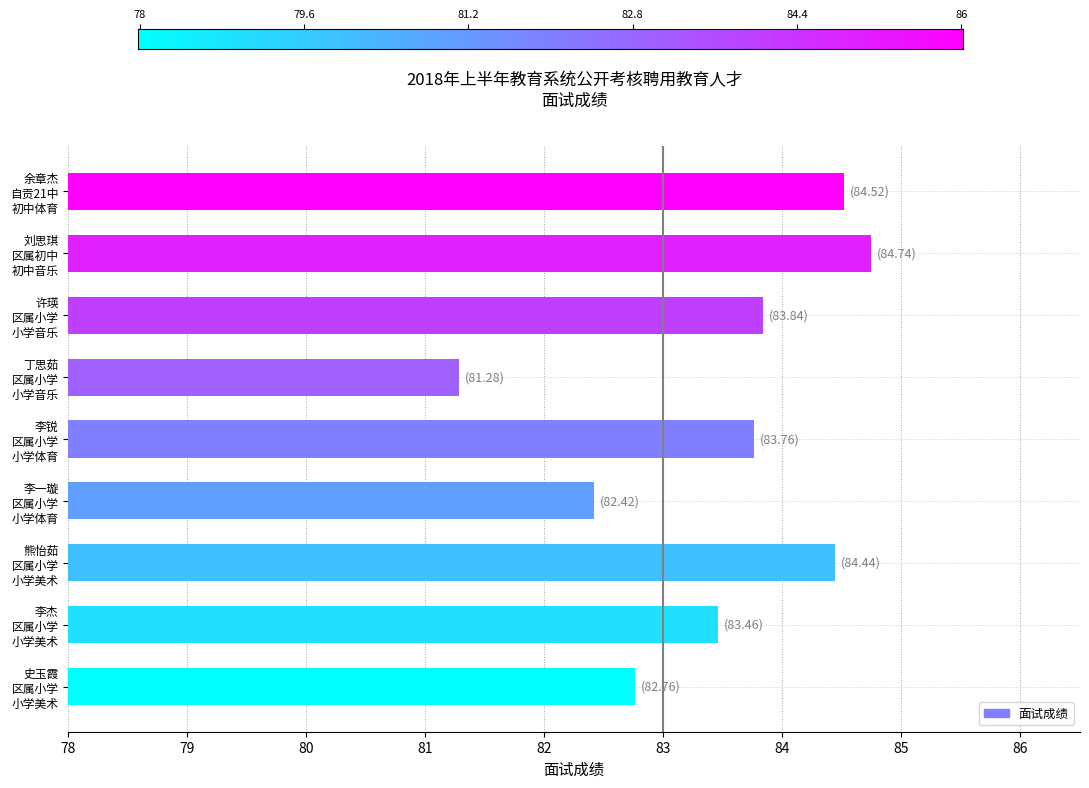

Is it true that the value at 李杰
区属小学
小学美术 is 83.5?

True